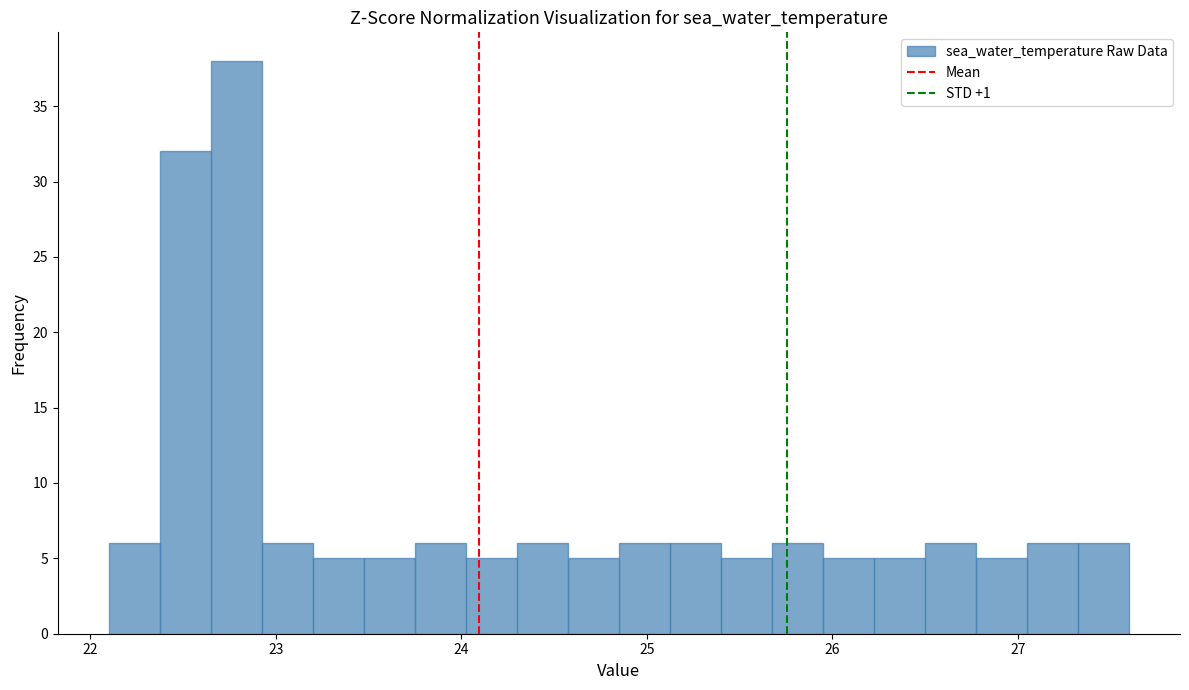

Read against the x-axis, roughly where is the centre of the tallest bar?

22.8